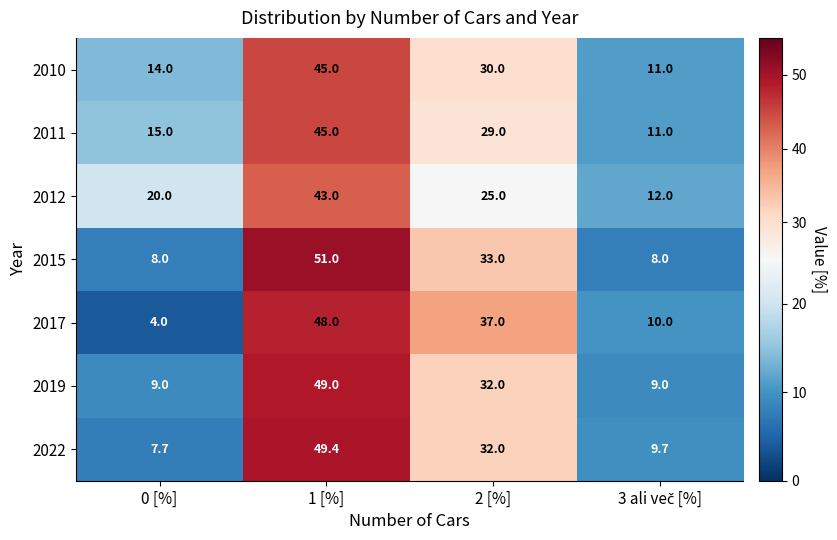

How many data points in 2012 are less than 25?

2